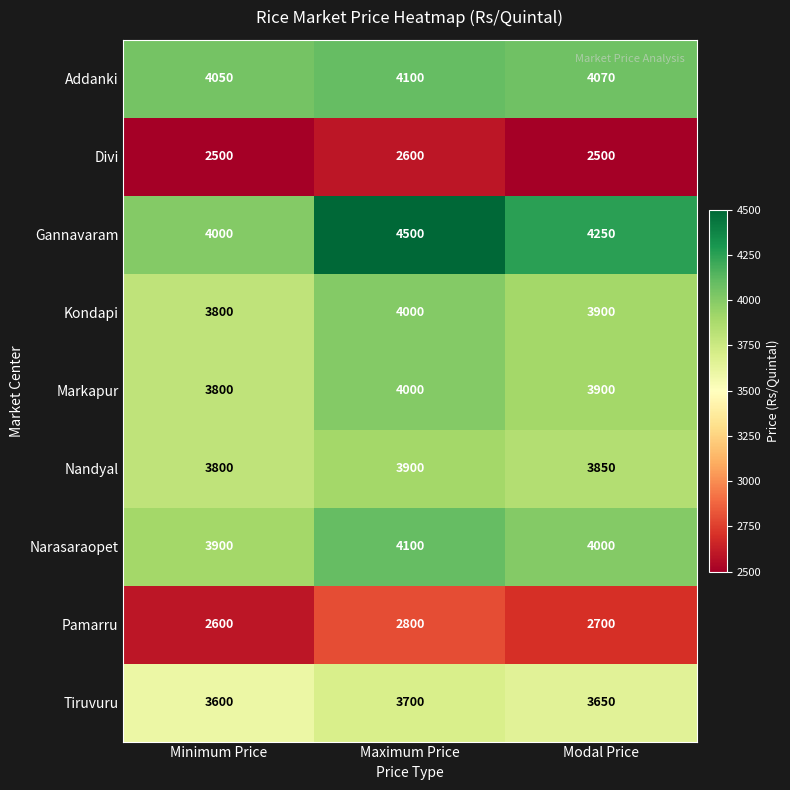

Which series changed the most between Minimum Price and Maximum Price?

Gannavaram